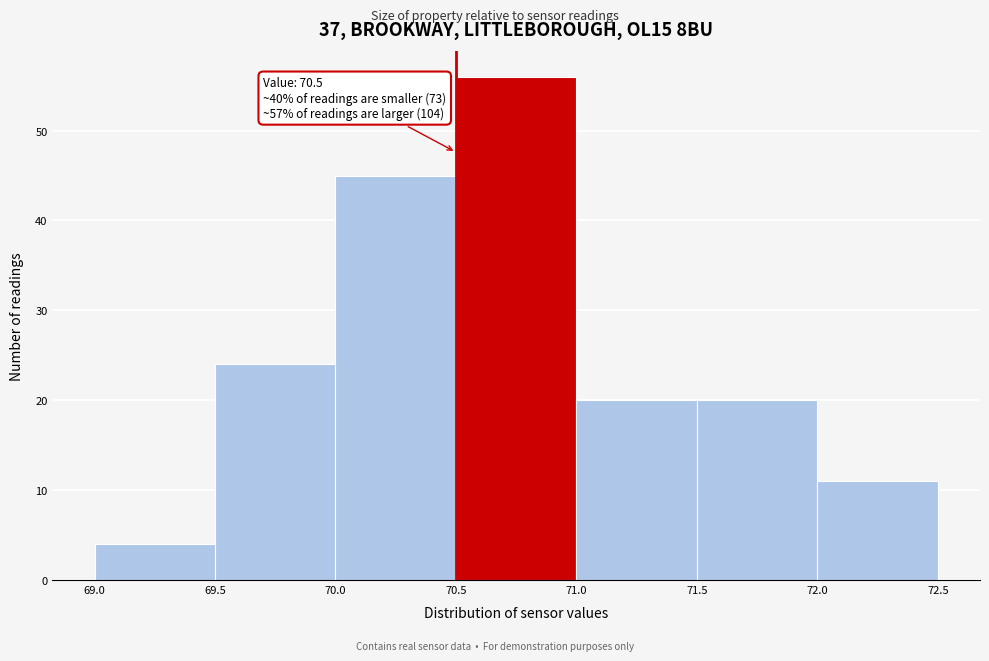

Which range on the x-axis has the tallest bar?

70.5 to 71.0